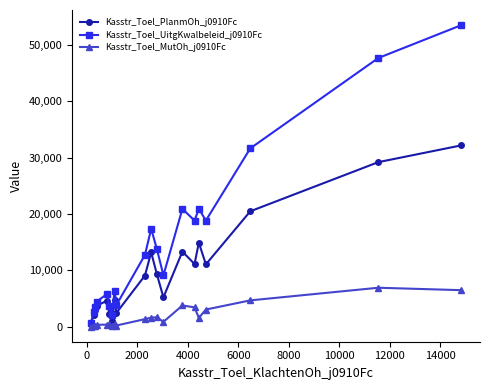

What is the minimum value shown in the chart?

20